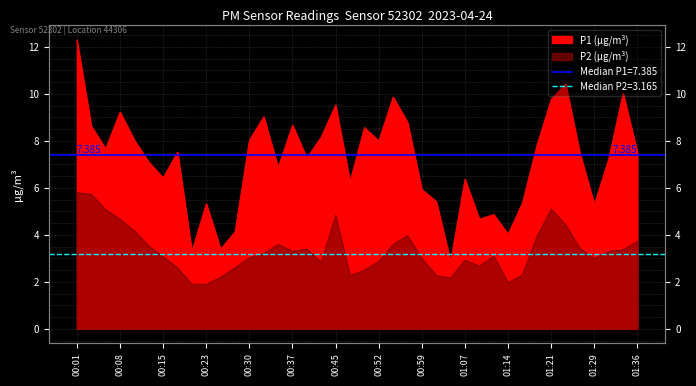

How many distinct data groups are displayed?

2